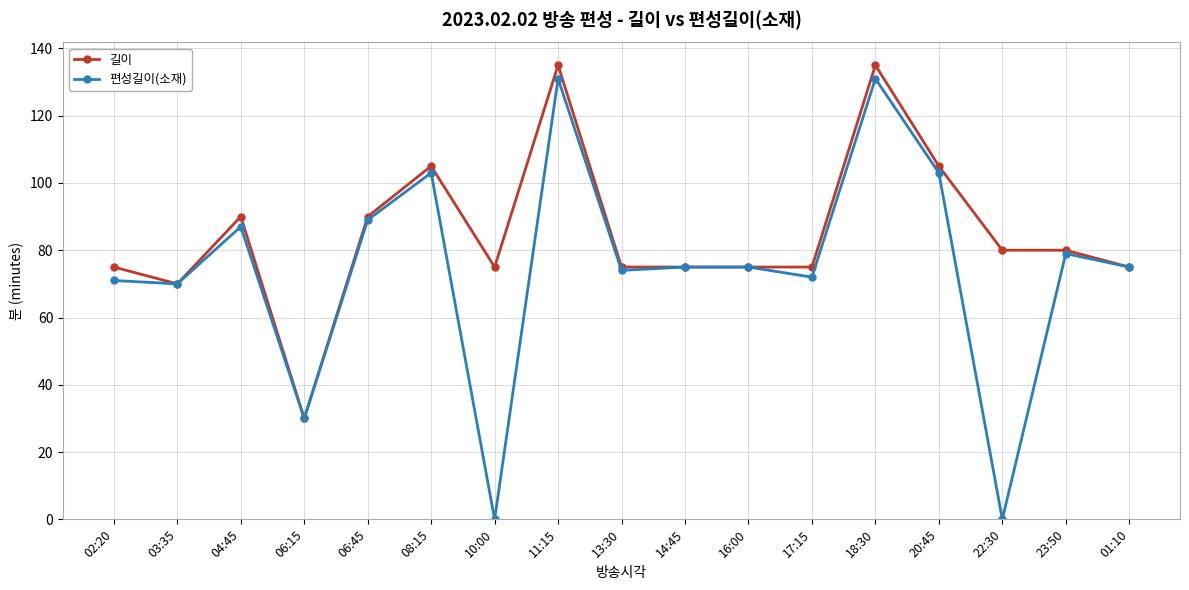

Rank the series by their average value, from lowest to highest.

편성길이(소재), 길이